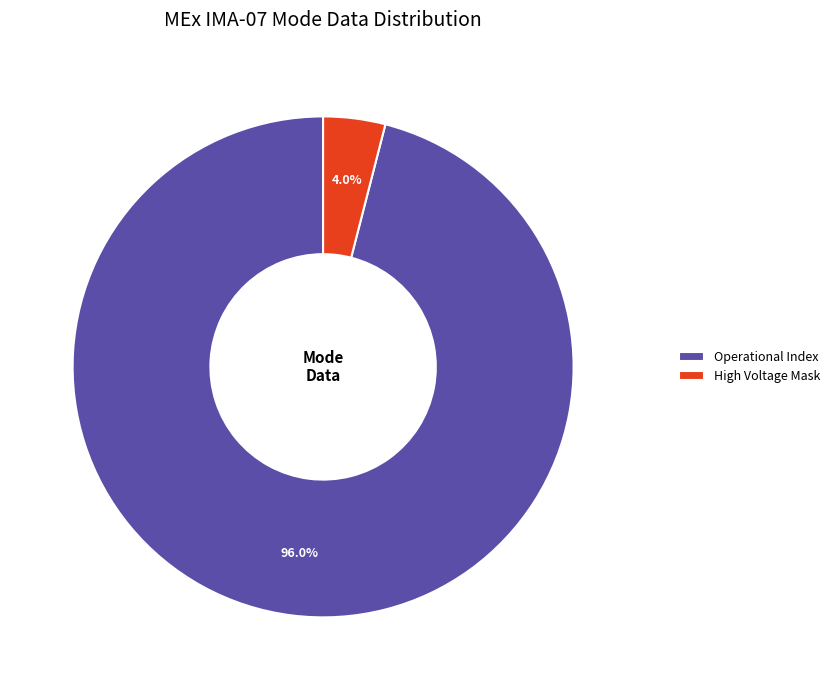

What is the majority slice?

Operational Index